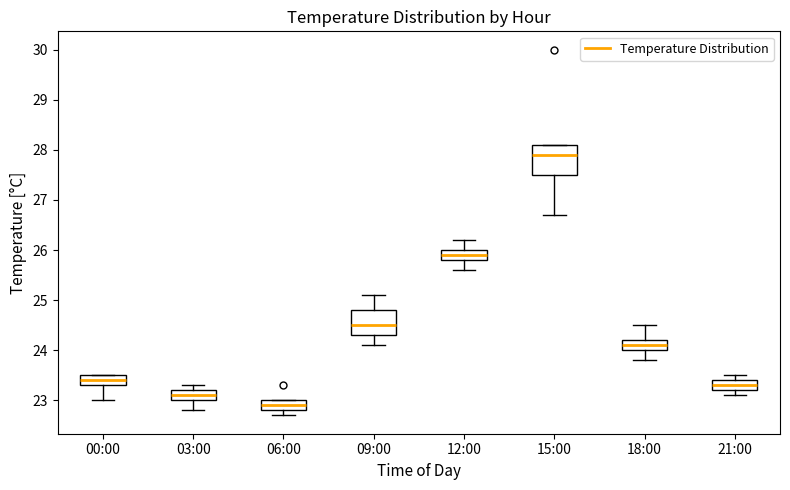

Comparing the boxes themselves (not the whiskers), which one is the tallest?

15:00